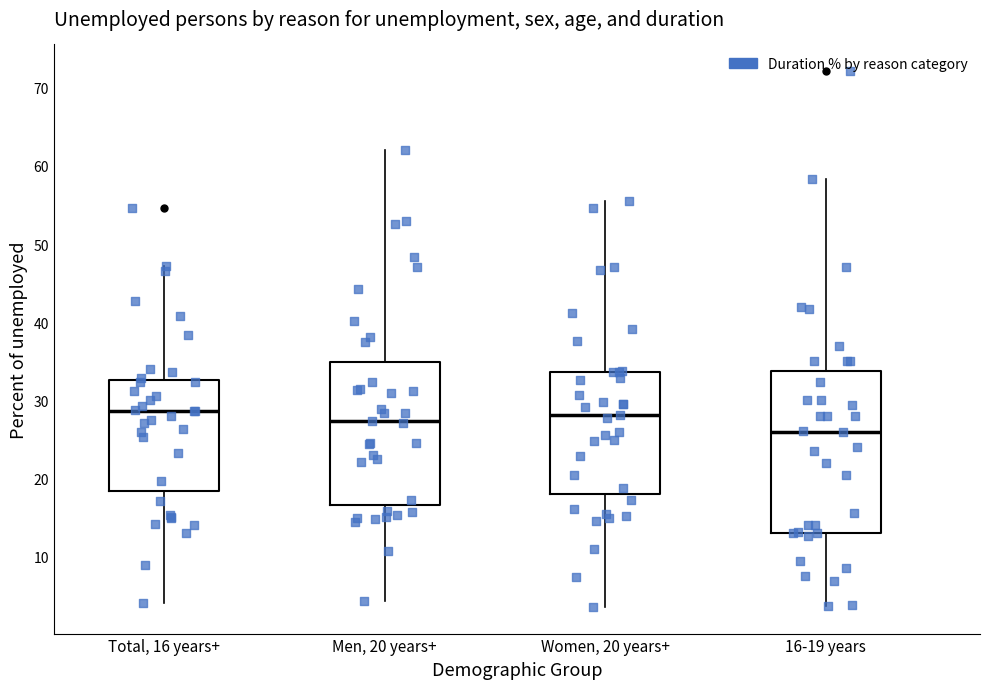

Reading left to right, read every box against the y-axis: the position of its median line, the range the box covers, and the ends of its whiskers. The values are not printed on the chart, so give them approximately, as read against the axis.

Total, 16 years+: median 29, box 18 to 33, whiskers 4 to 47
Men, 20 years+: median 27, box 17 to 35, whiskers 4 to 62
Women, 20 years+: median 28, box 18 to 34, whiskers 4 to 56
16-19 years: median 26, box 13 to 34, whiskers 4 to 58